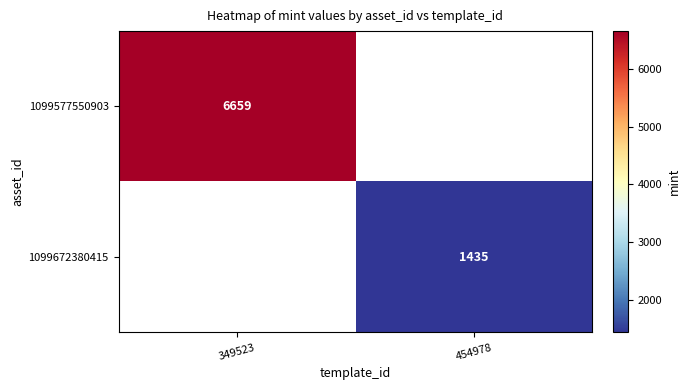

True or false: 1099672380415 has a value of 1435 at 454978.

True